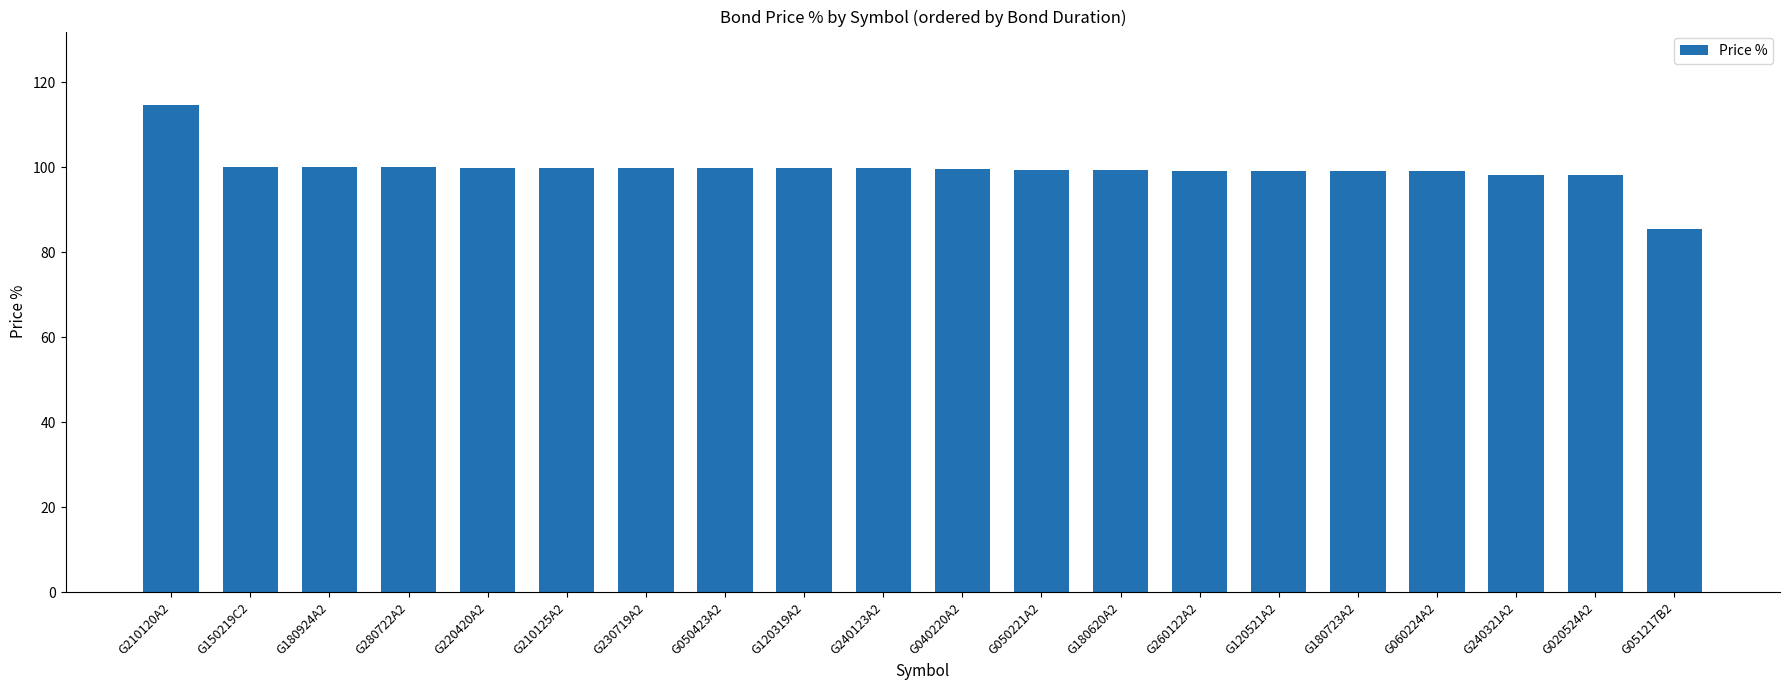

At which label does the data first exceed 99?

G210120A2